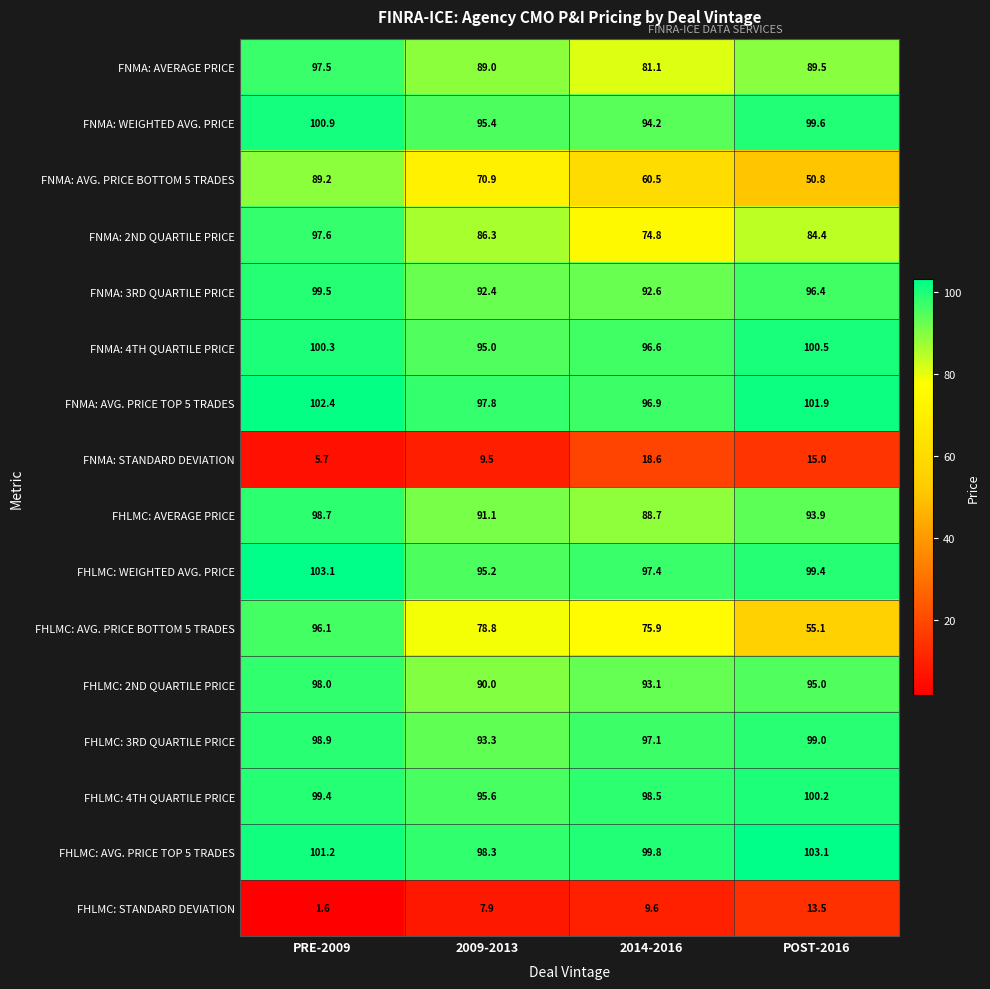

At how many categories does at least one series exceed 98?

4